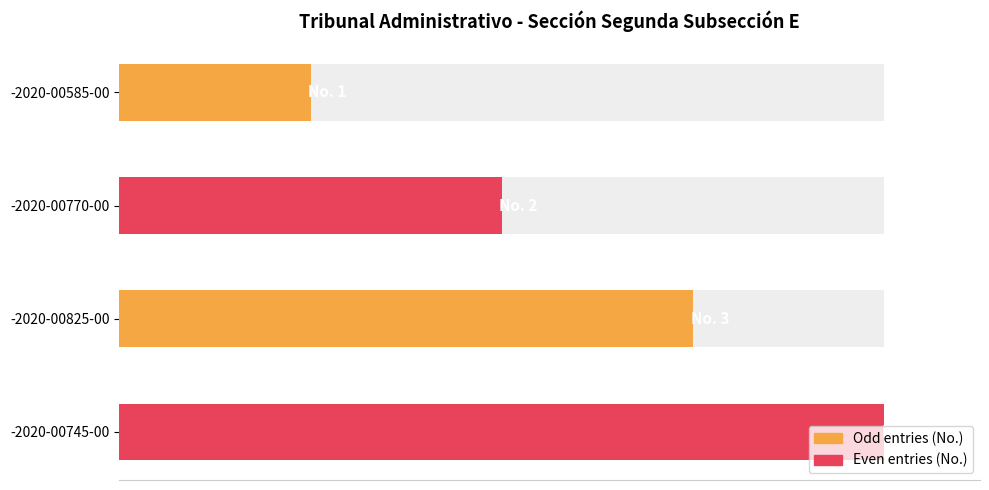

What is the difference between the maximum and minimum values?

3